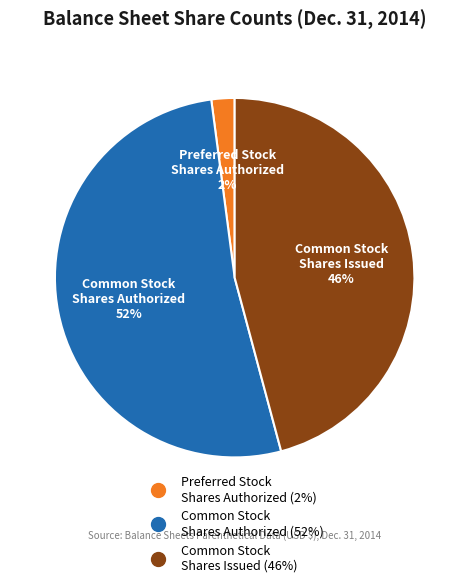

How many segments does this pie chart have?

3